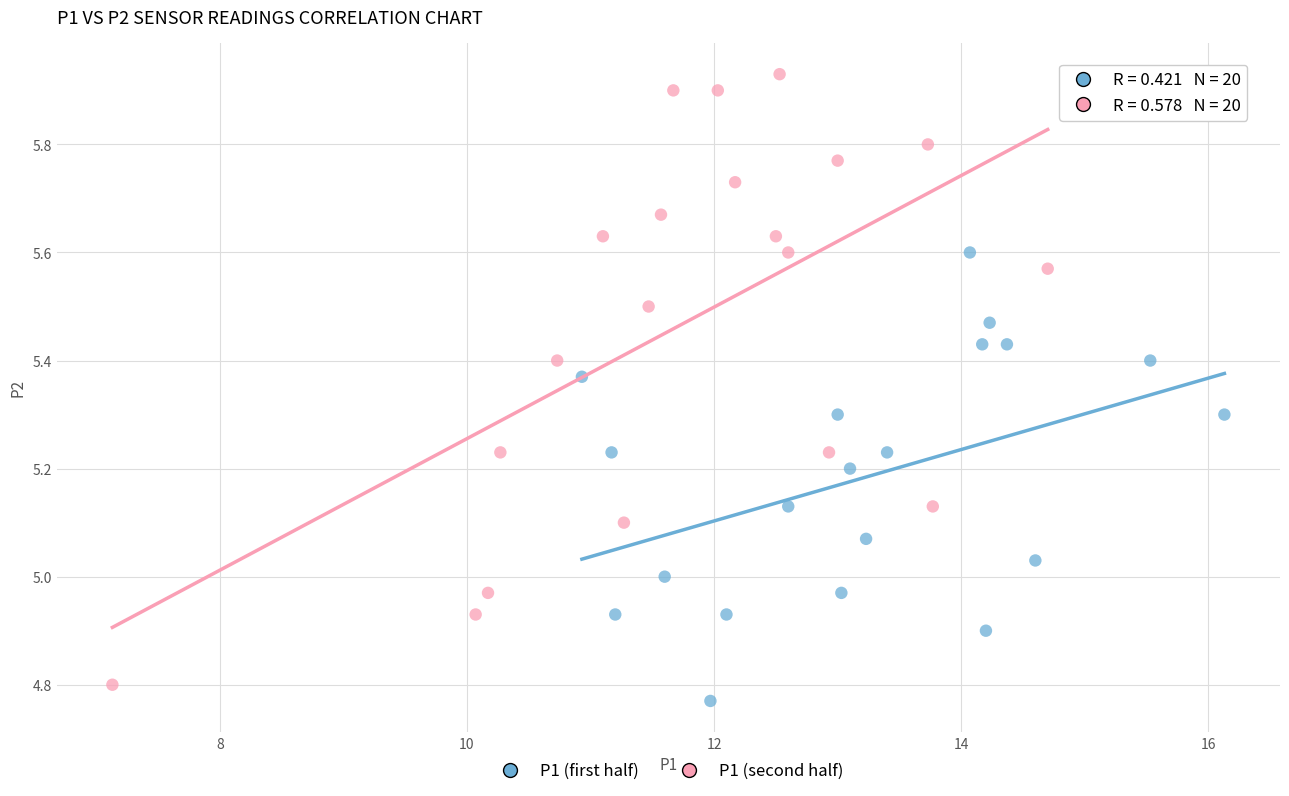

Which series has the widest spread of Y values?

P1 (second half)